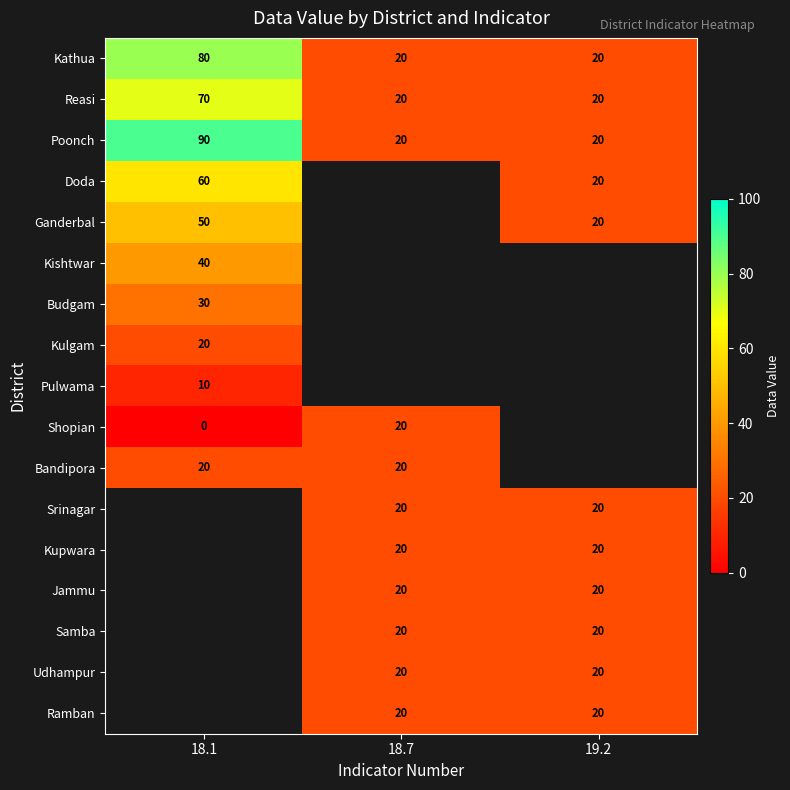

At how many categories does at least one series exceed 35?

1